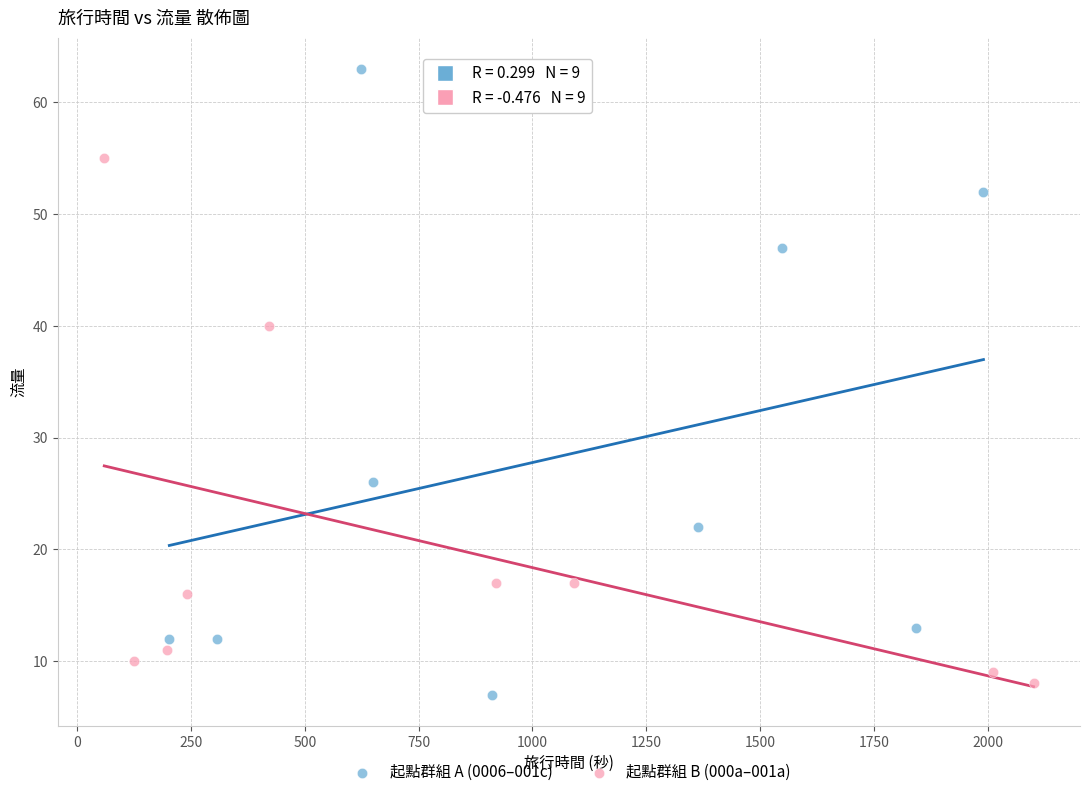

Which series reaches the maximum Y coordinate?

起點群組 A (0006–001c)